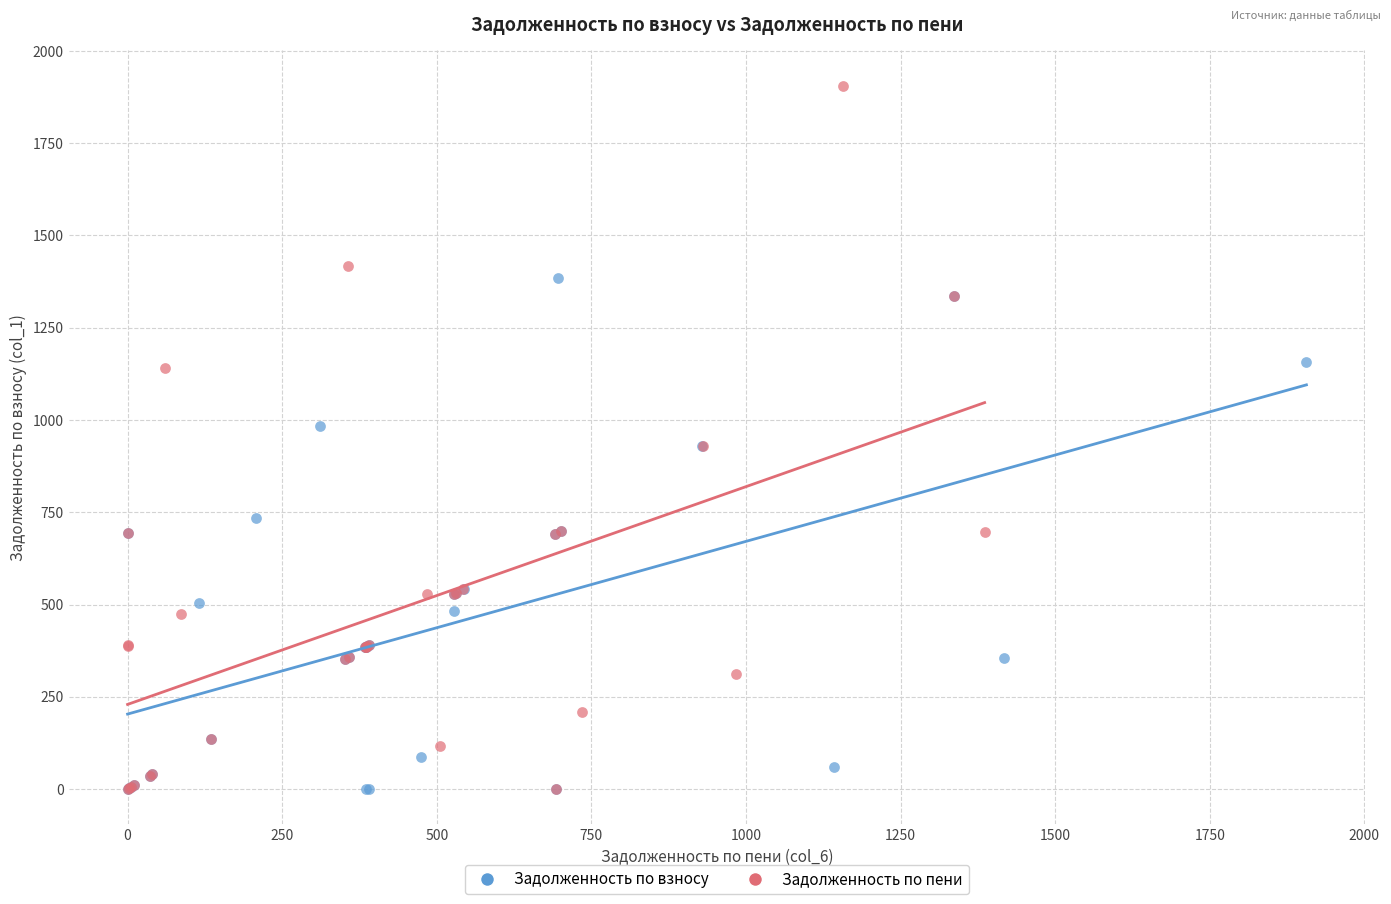

What are all the series names shown in the legend?

Задолженность по взносу, Задолженность по пени